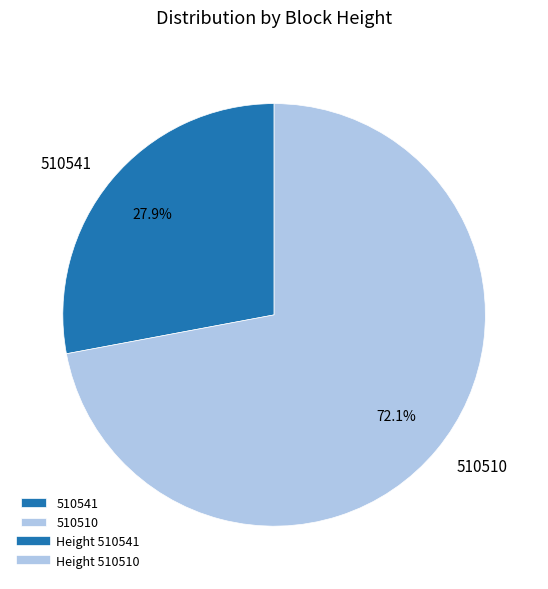

What percentage is the 510541 slice, to the nearest percent?

28%